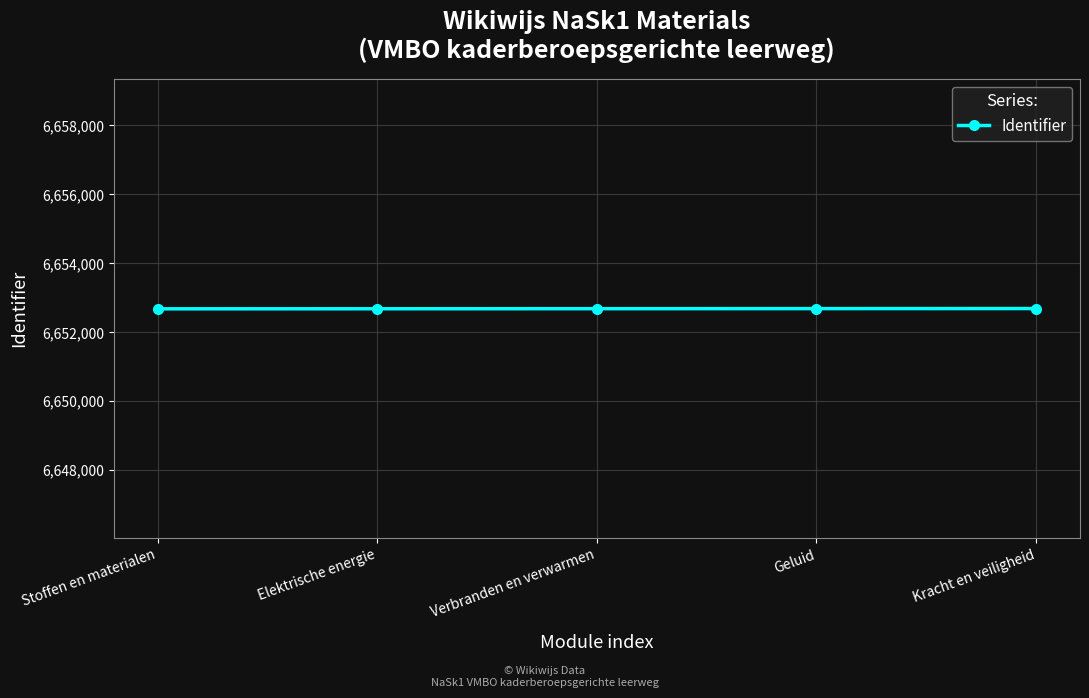

The chart shows a value of 10519436 at Stoffen en materialen. True or false?

False